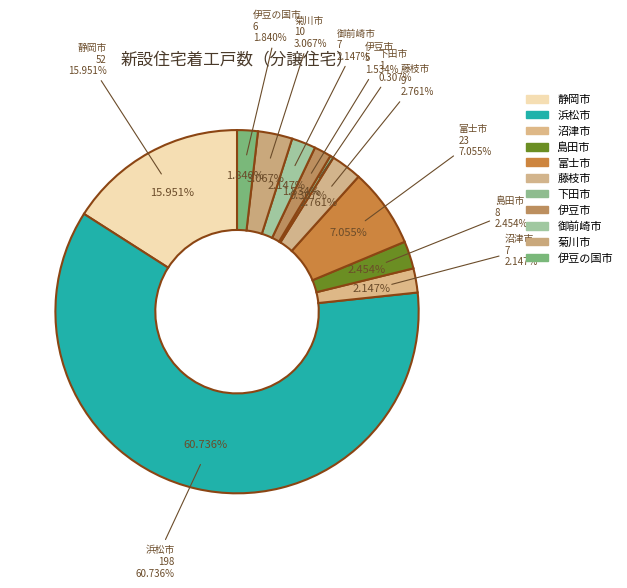

What is the change in value from 御前崎市 to 伊豆の国市?

-1